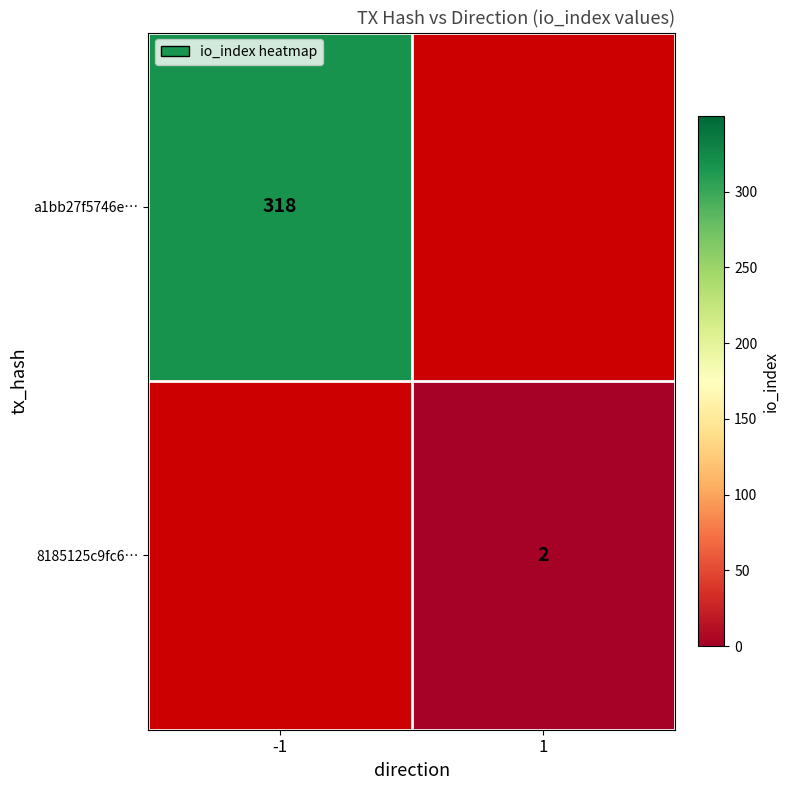

The value of 8185125c9fc6… at 1 is 1. True or false?

False